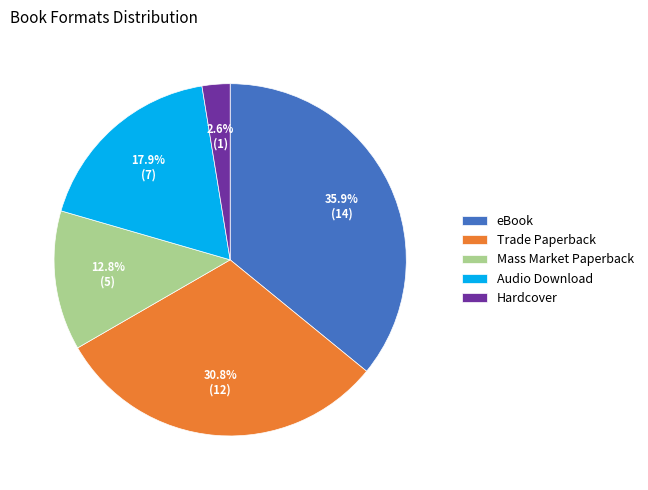

To the nearest percent, what is the average slice percentage?

20%